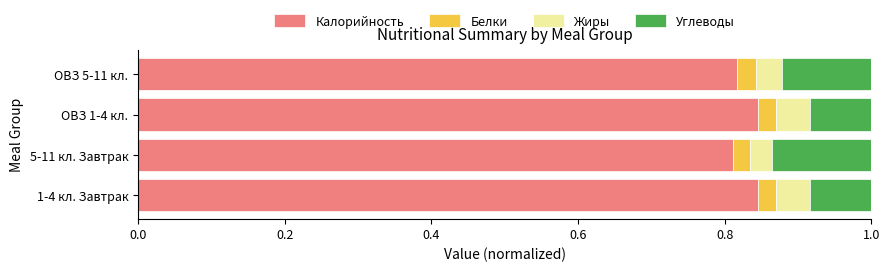

What is the sum of the Калорийность values at 5-11 кл. Завтрак and ОВЗ 5-11 кл.?

1.6